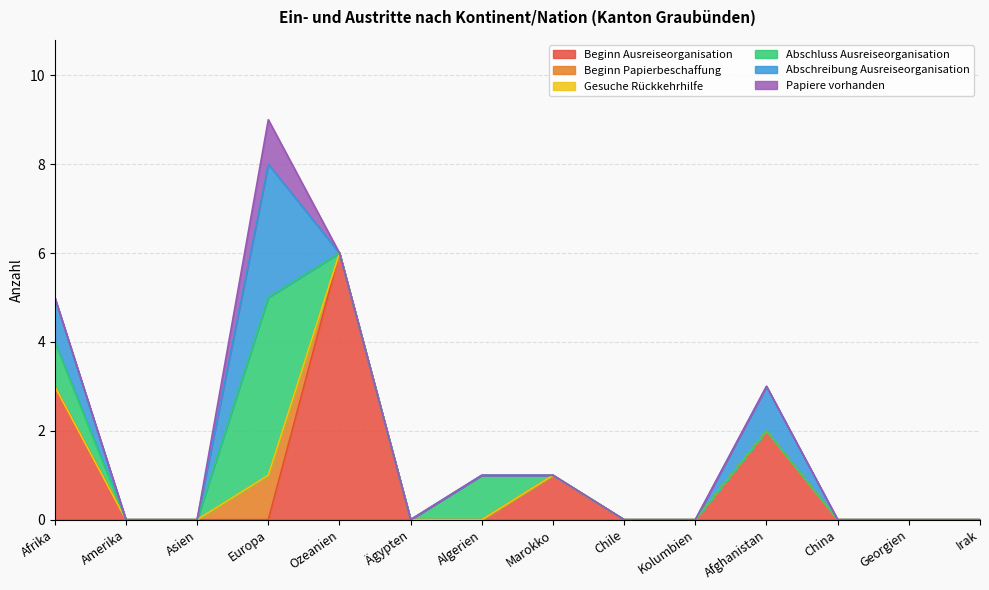

Reading right to left, extract all data points from this chart.

Beginn Ausreiseorganisation: 0	0	0	2	0	0	1	0	0	6	0	0	0	3
Beginn Papierbeschaffung: 0	0	0	0	0	0	0	0	0	0	1	0	0	0
Gesuche Rückkehrhilfe: 0	0	0	0	0	0	0	0	0	0	0	0	0	0
Abschluss Ausreiseorganisation: 0	0	0	0	0	0	0	1	0	0	4	0	0	1
Abschreibung Ausreiseorganisation: 0	0	0	1	0	0	0	0	0	0	3	0	0	1
Papiere vorhanden: 0	0	0	0	0	0	0	0	0	0	1	0	0	0